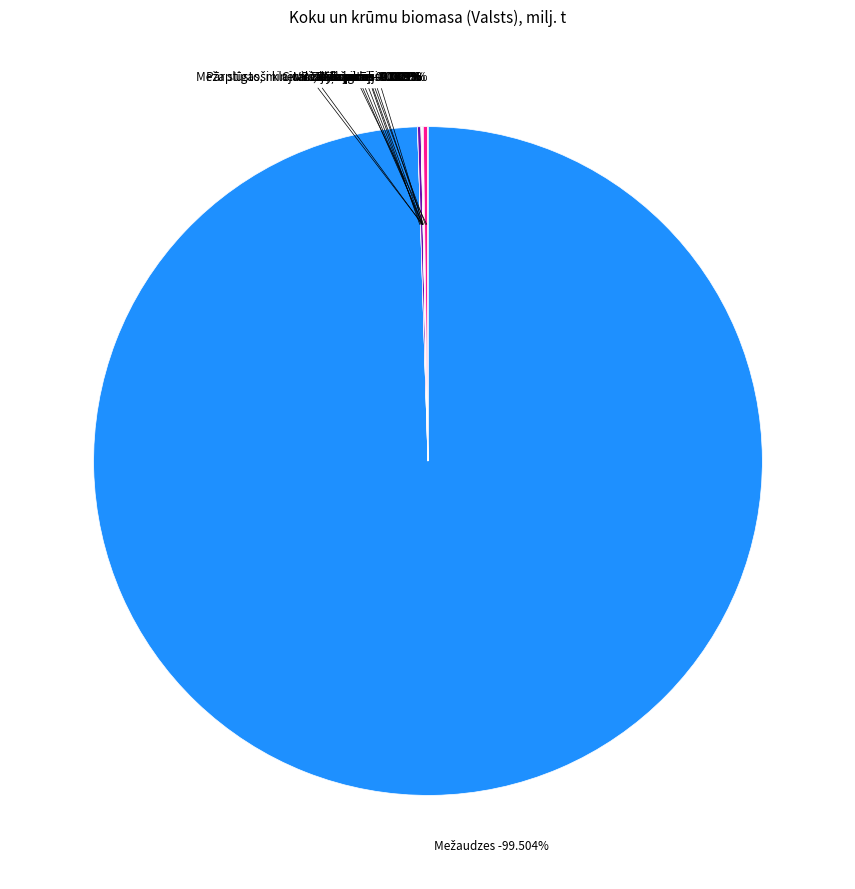

To the nearest percent, what is the combined percentage of Meža stigas, mineralizētās joslas and Mežaudzes?

100%